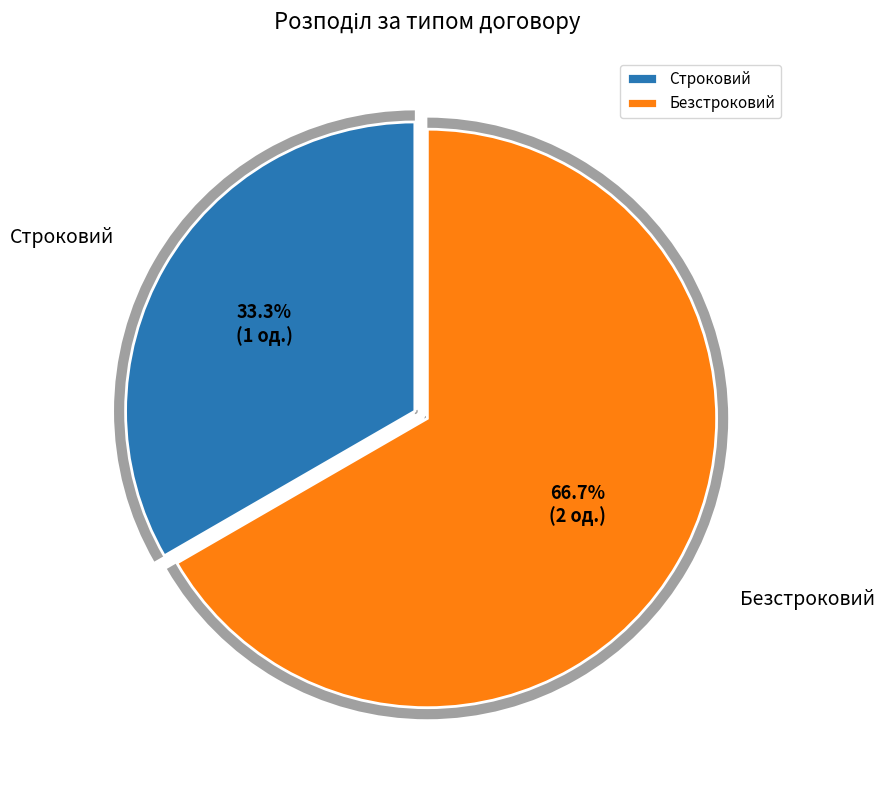

What percentage is the Строковий slice, to the nearest percent?

33%